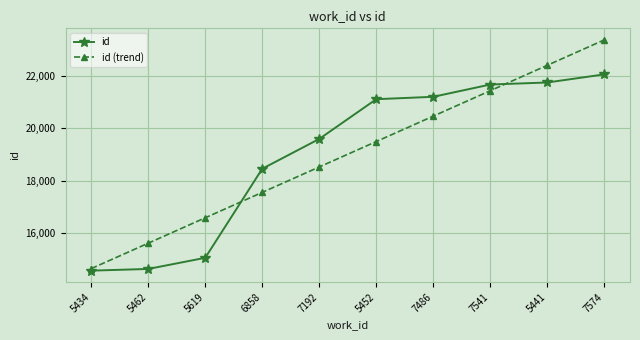

Does the chart have visible grid lines?

Yes